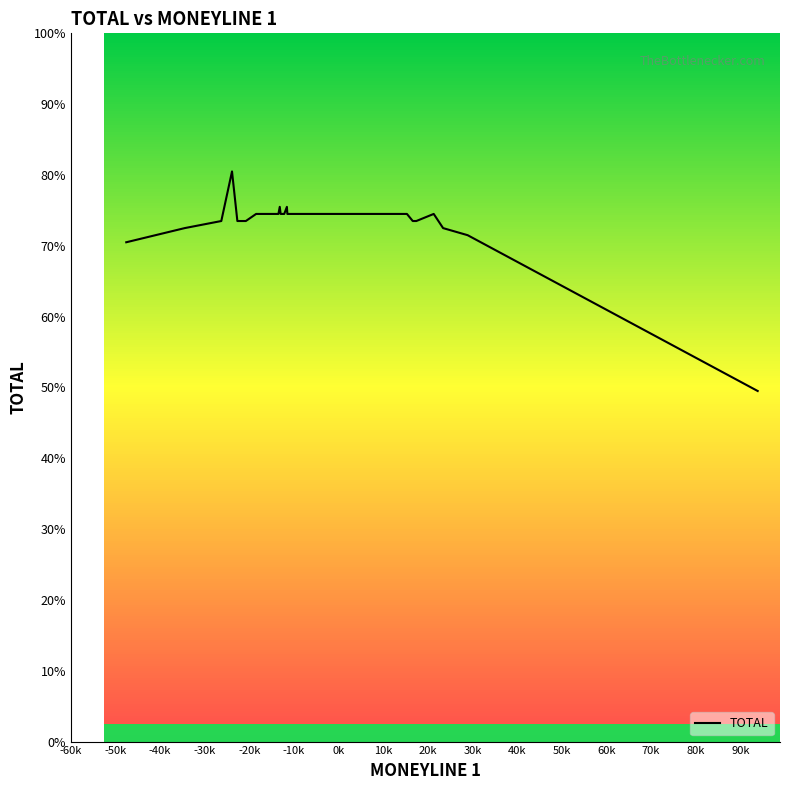

What is the value of the 38th point from the left?

72.5